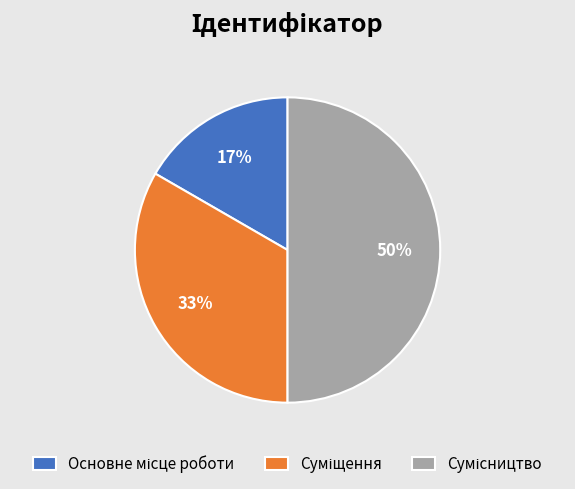

To the nearest percent, what is the difference between the largest and smallest slice percentages?

33%